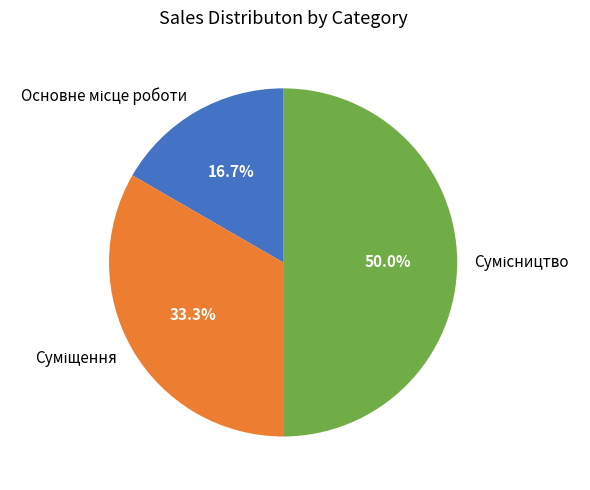

To the nearest percent, what portion does Основне місце роботи represent?

17%